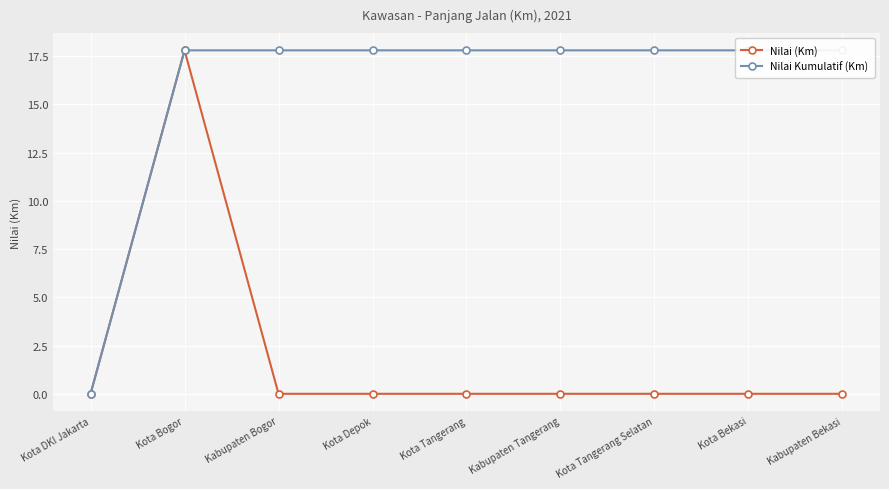

What is the total value across all series at Kabupaten Bogor?

17.8